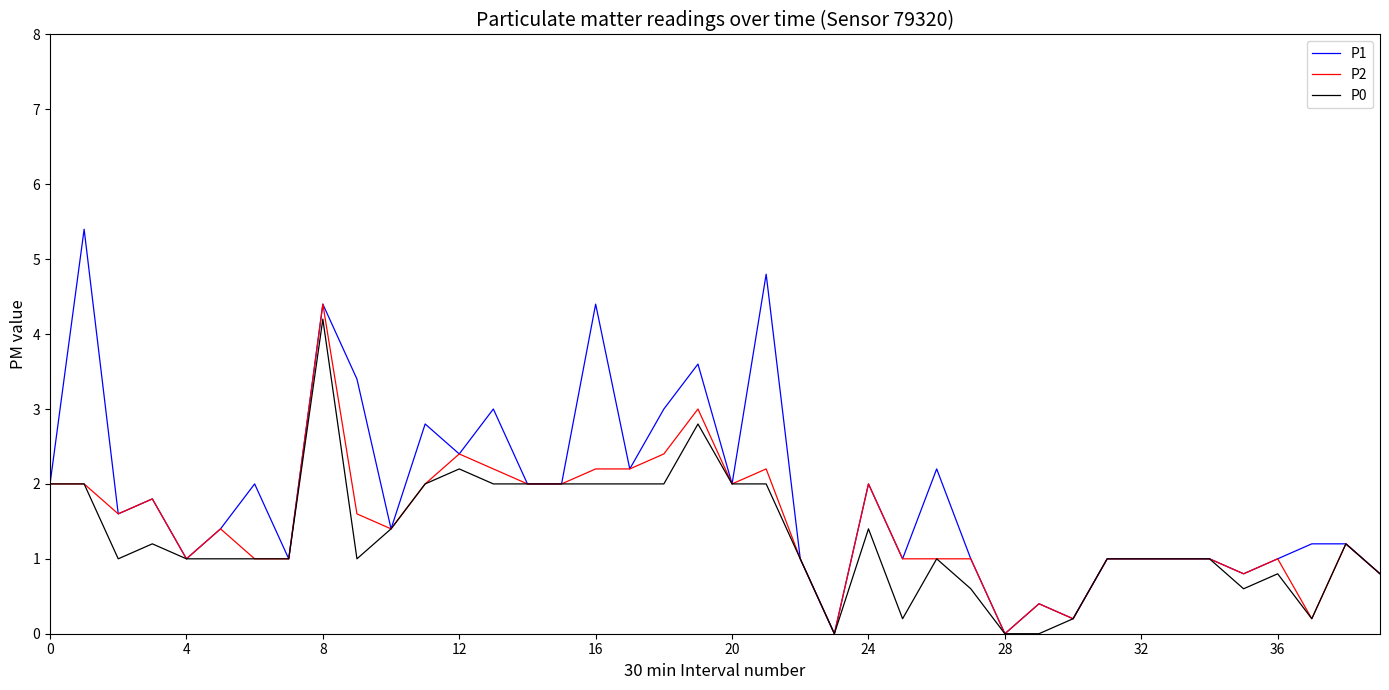

True or false: P2 has more than 2 interior local peaks.

True